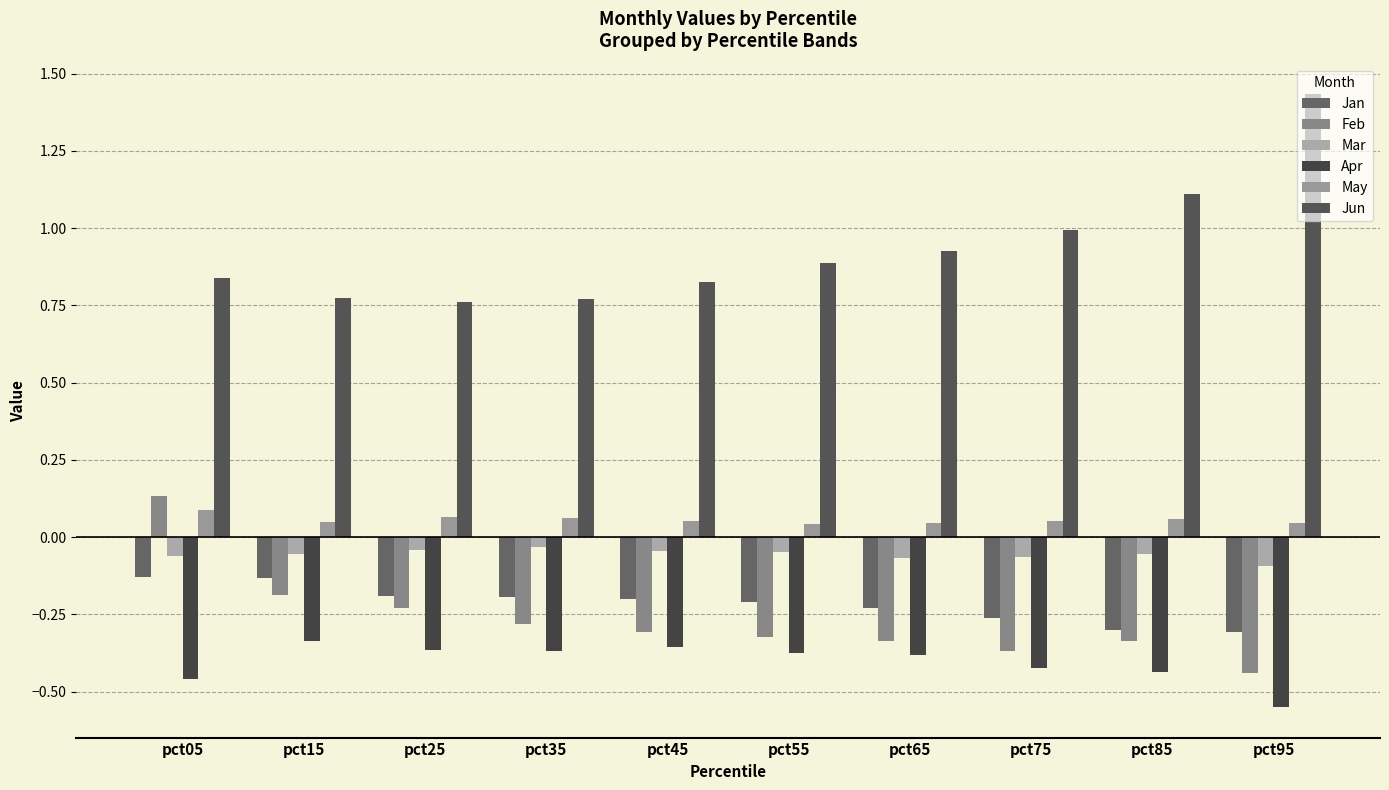

Where does the Feb series first go above 0?

pct05